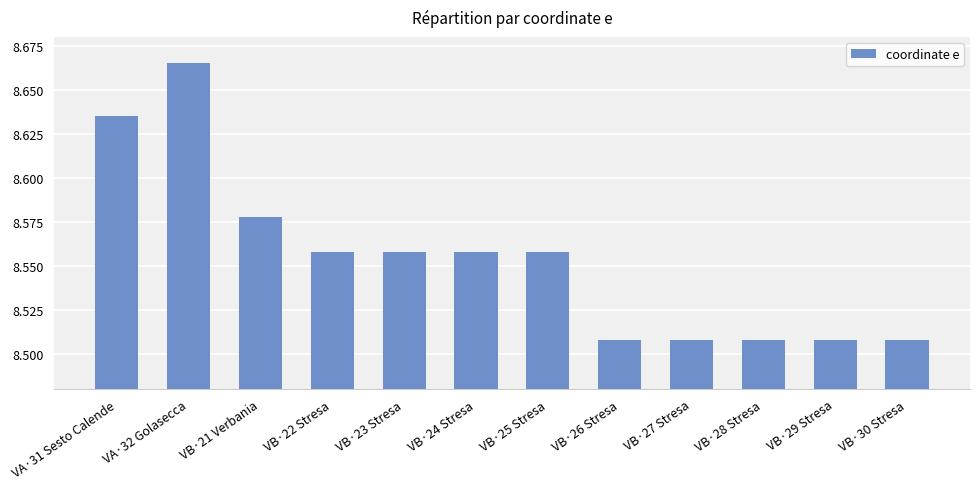

Count the values in the range 8 to 9.

12